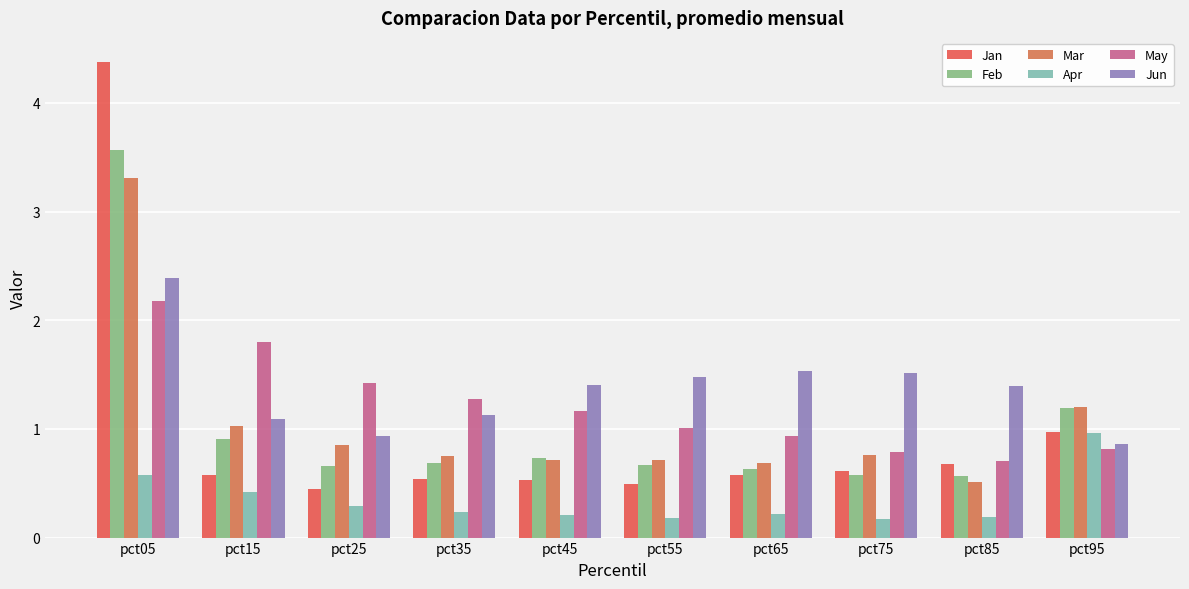

What is the average value of the Feb series?

1.0